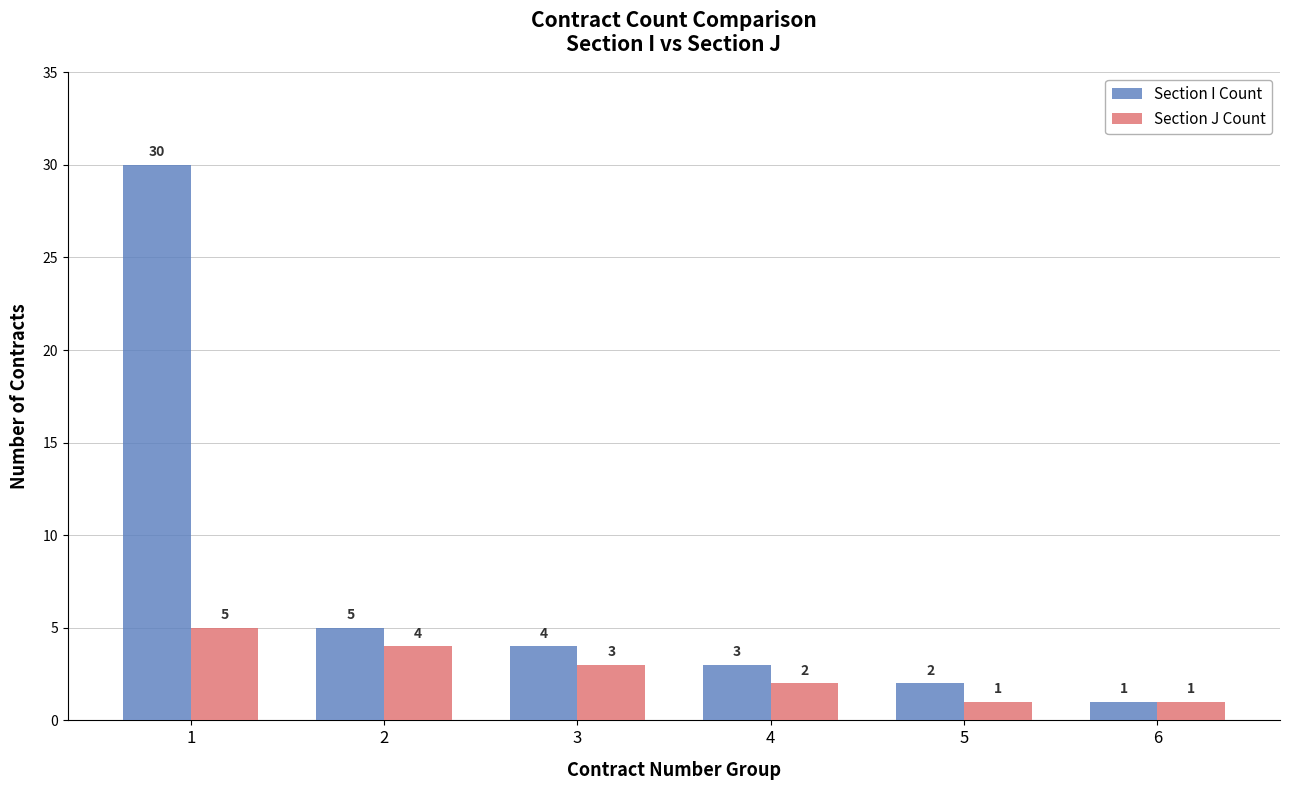

What is the difference between the second highest and minimum values in the Section I Count series?

4